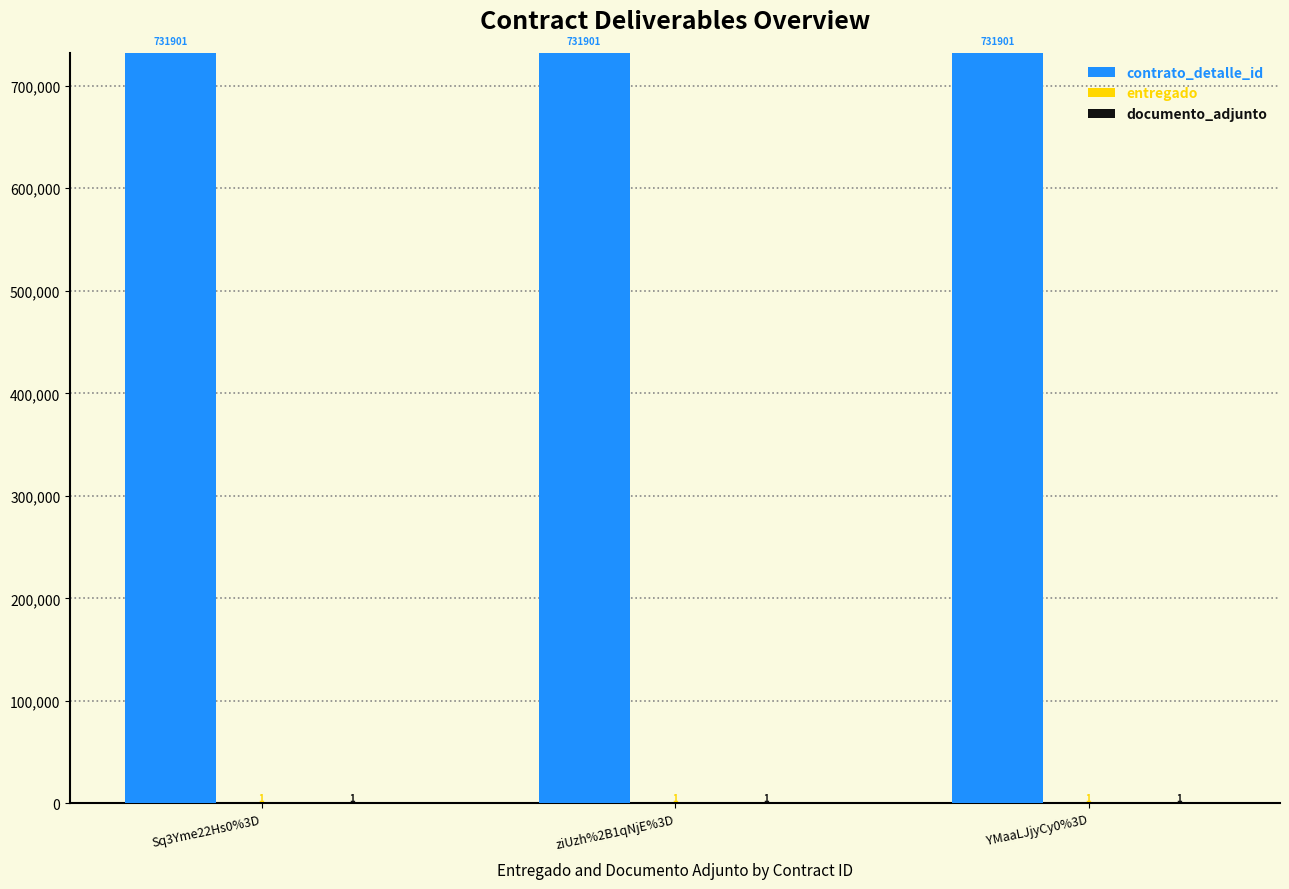

How many distinct data groups are displayed?

3